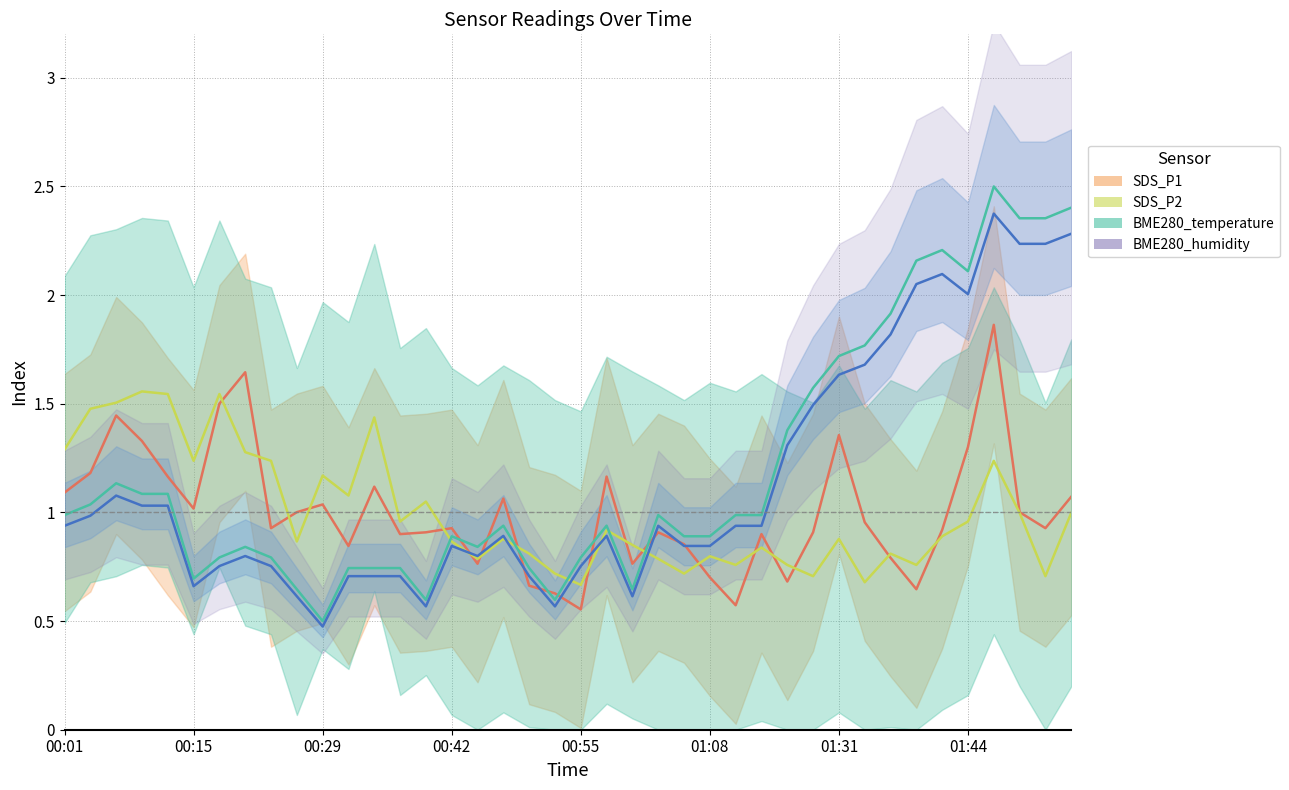

In BME280_temperature, how many points are lower than both neighbors (excluding endpoints)?

7